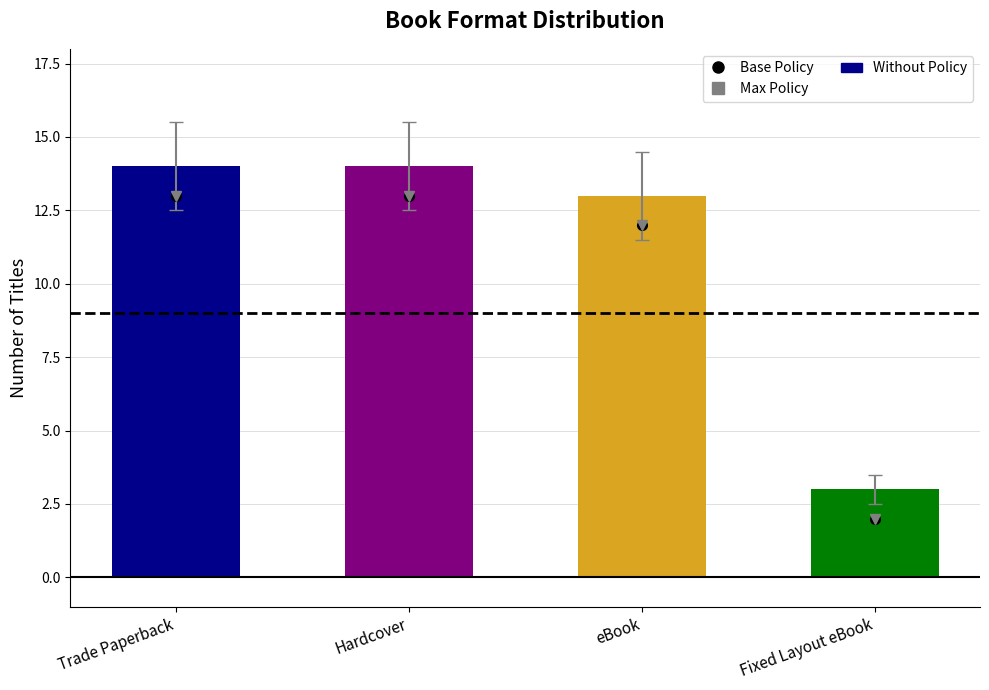

Does the chart contain any negative values?

No